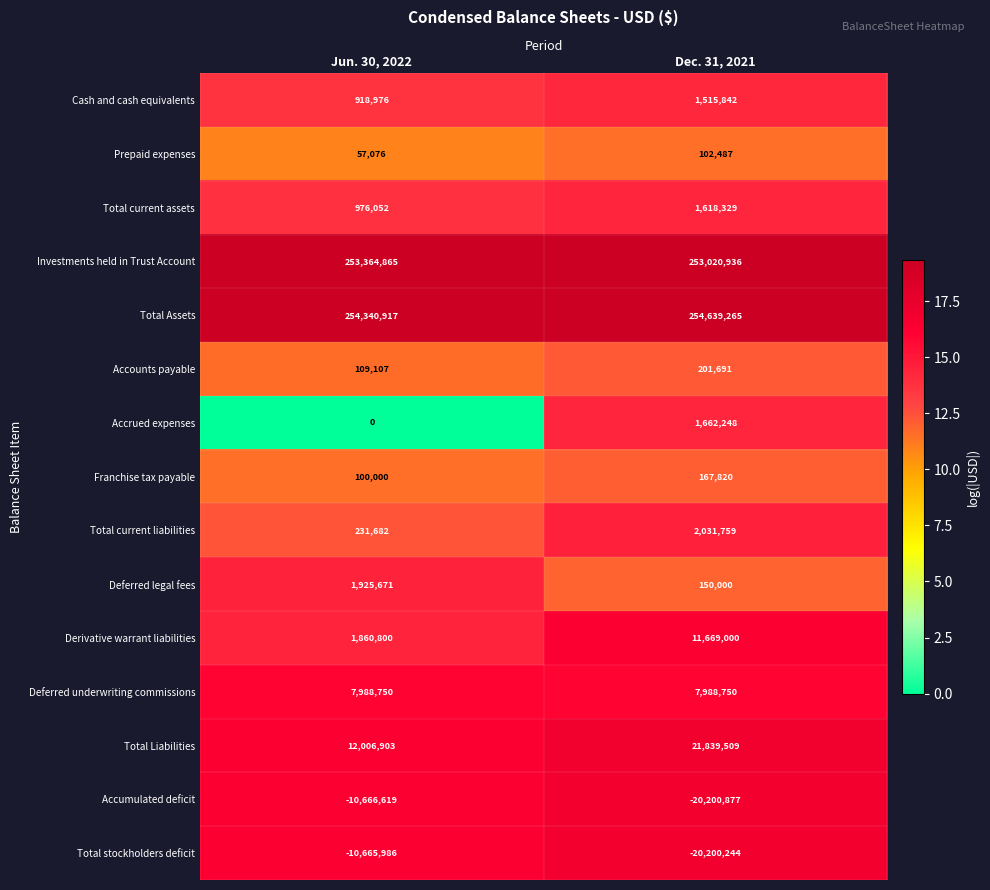

What is the sum of all Deferred underwriting commissions values?

15977500